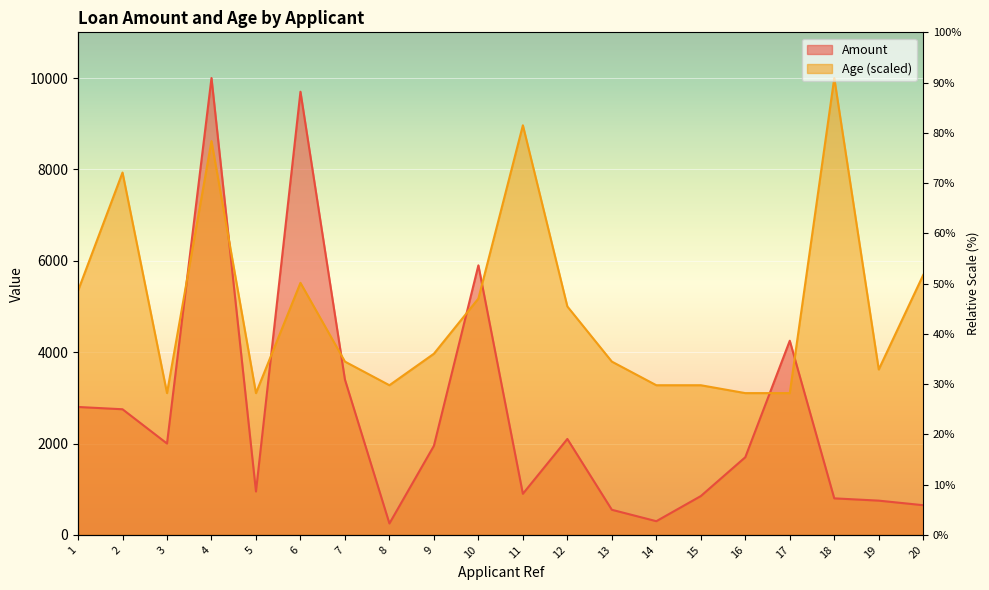

At how many categories does at least one series exceed 9361?

3